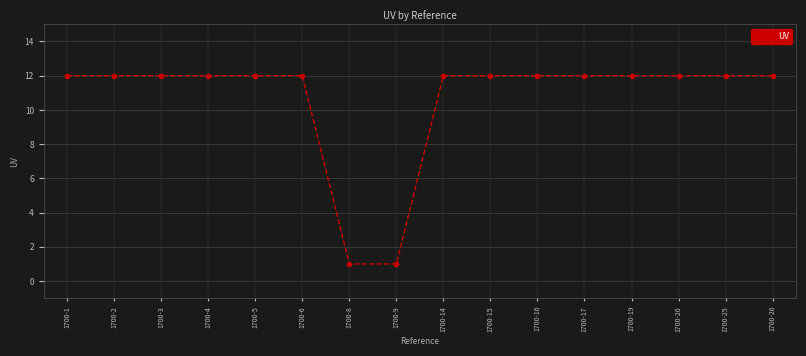

What is the smallest value displayed?

1